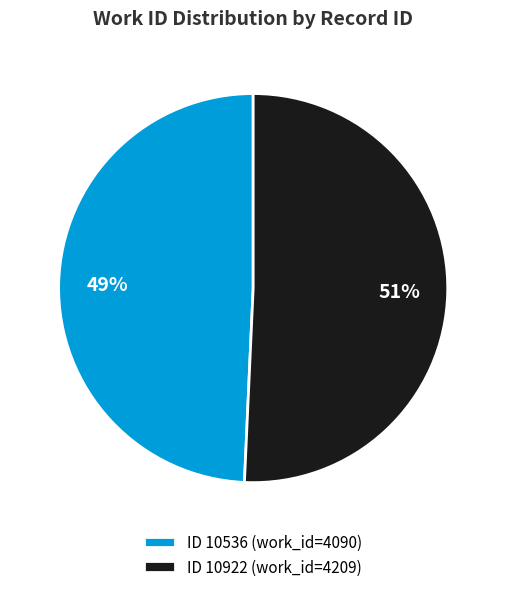

Do ID 10536 (work_id=4090) and ID 10922 (work_id=4209) together represent more than half of the pie?

Yes